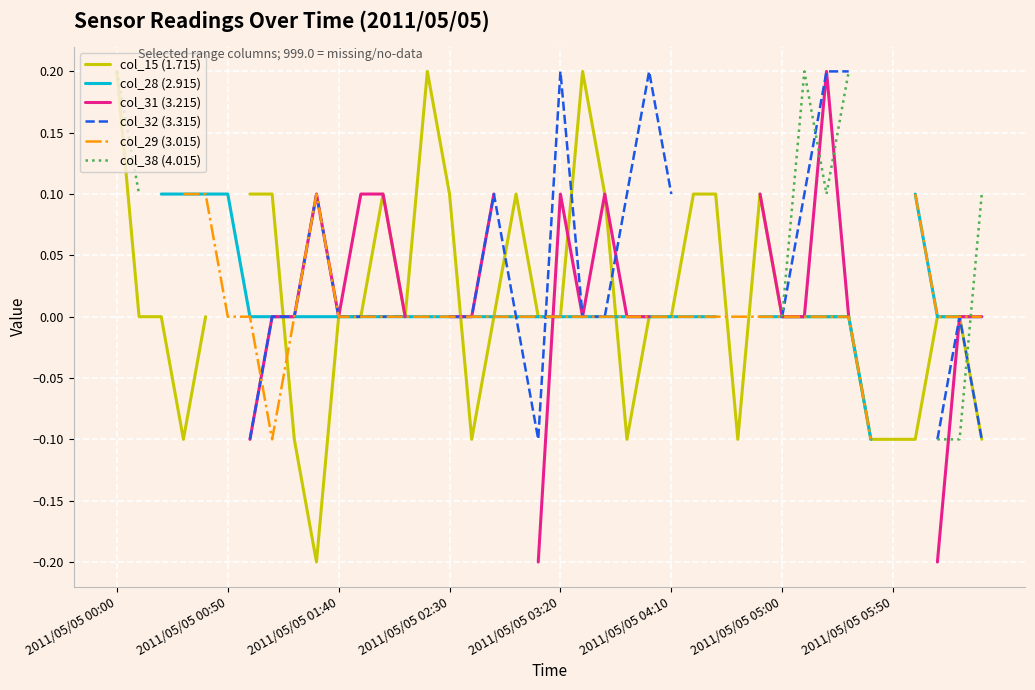

What position from the right is 31?

9